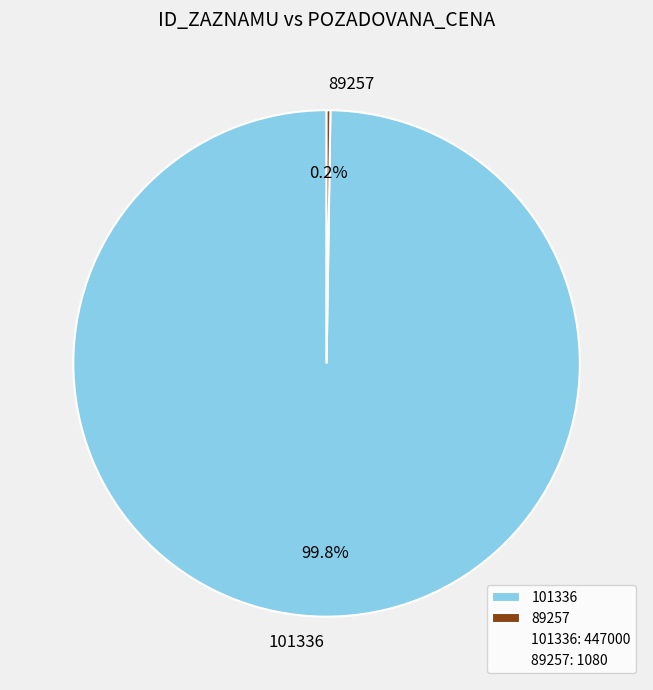

How much of the chart is everything except 101336?

0.2%